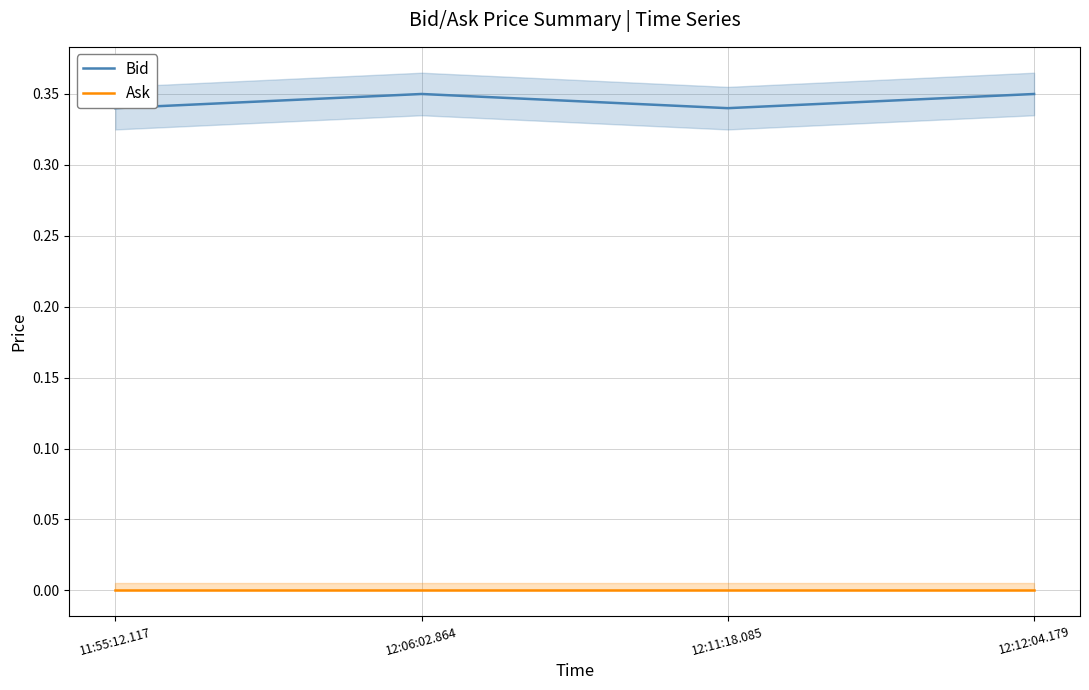

True or false: Ask and Bid intersect in this chart.

False